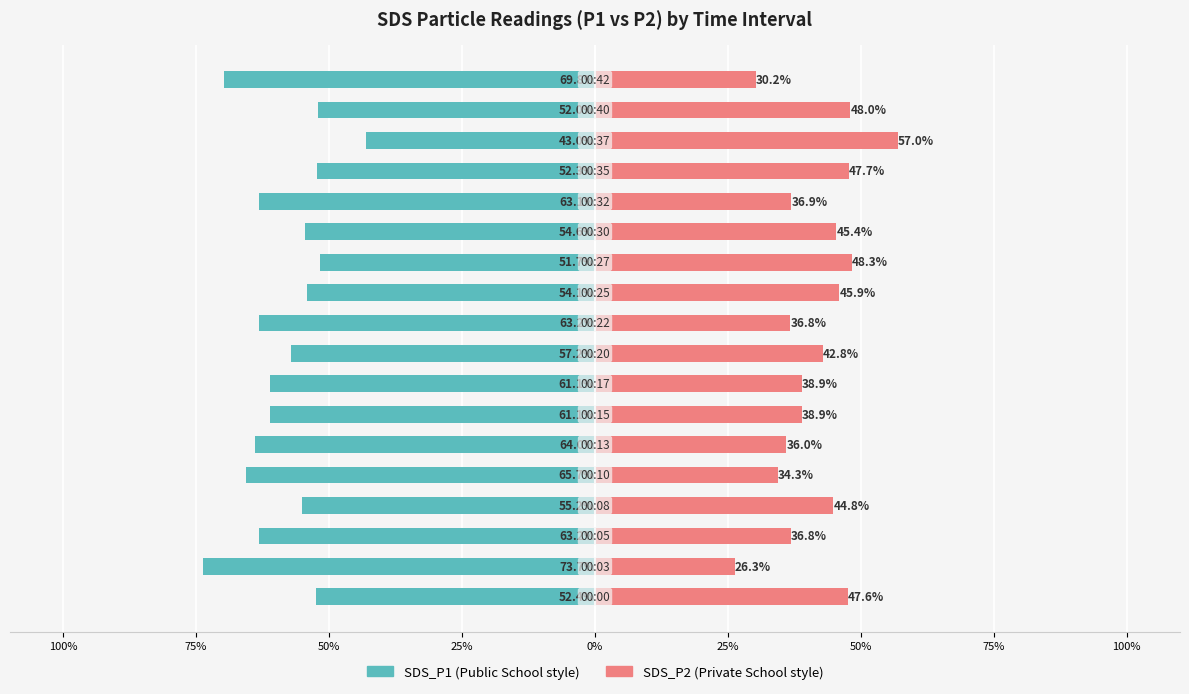

At 100%, list the series in order from smallest to largest.

SDS_P1, SDS_P2